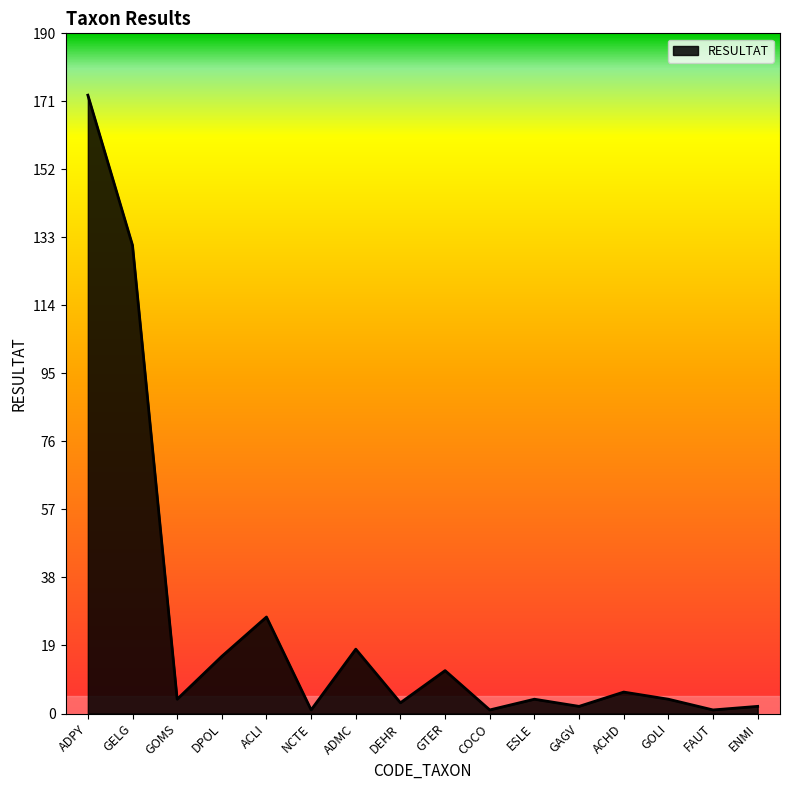

What position from the left is GOLI?

14